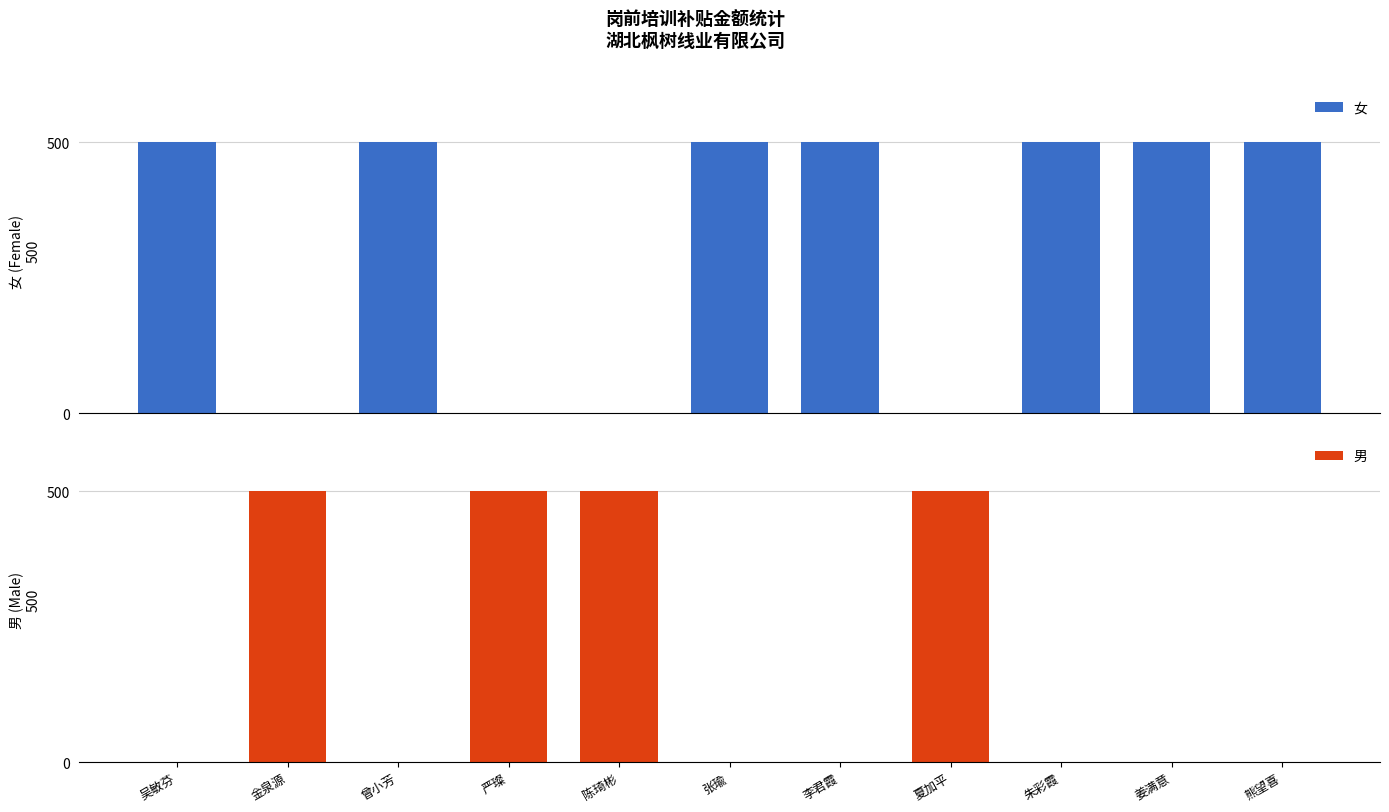

At which category does the chart reach its peak across all series?

吴敏芬